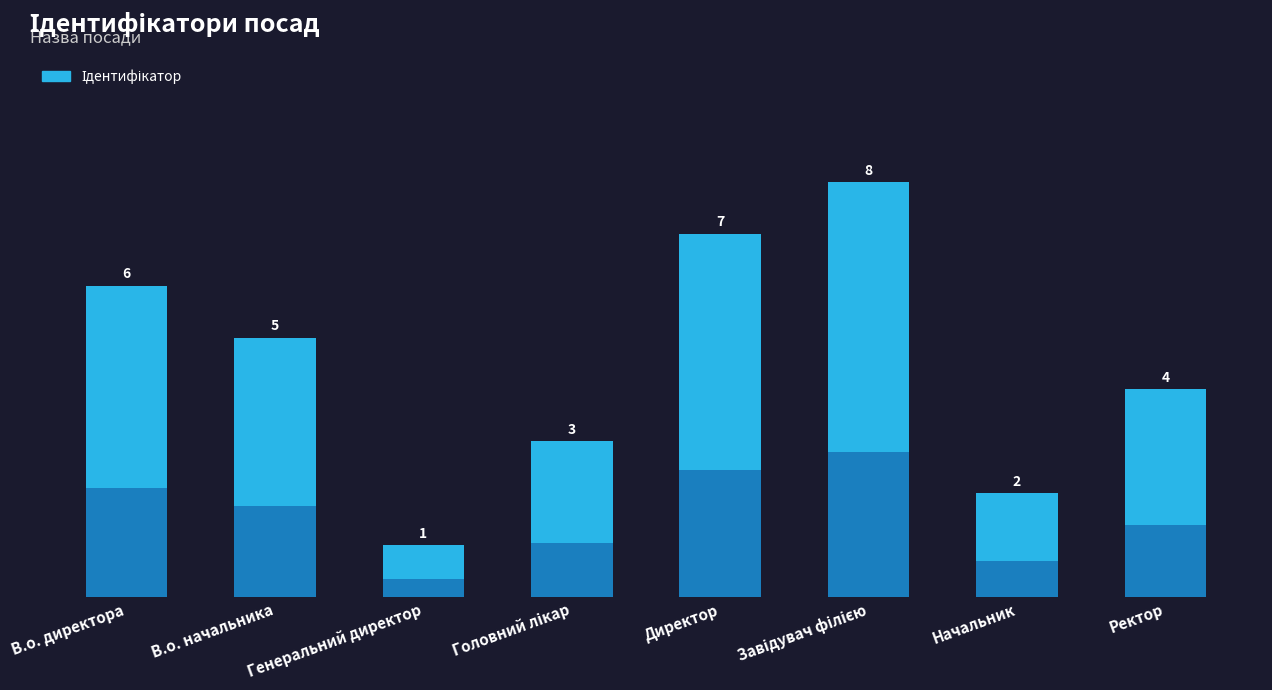

What is the value of the 3rd bar from the left?

1